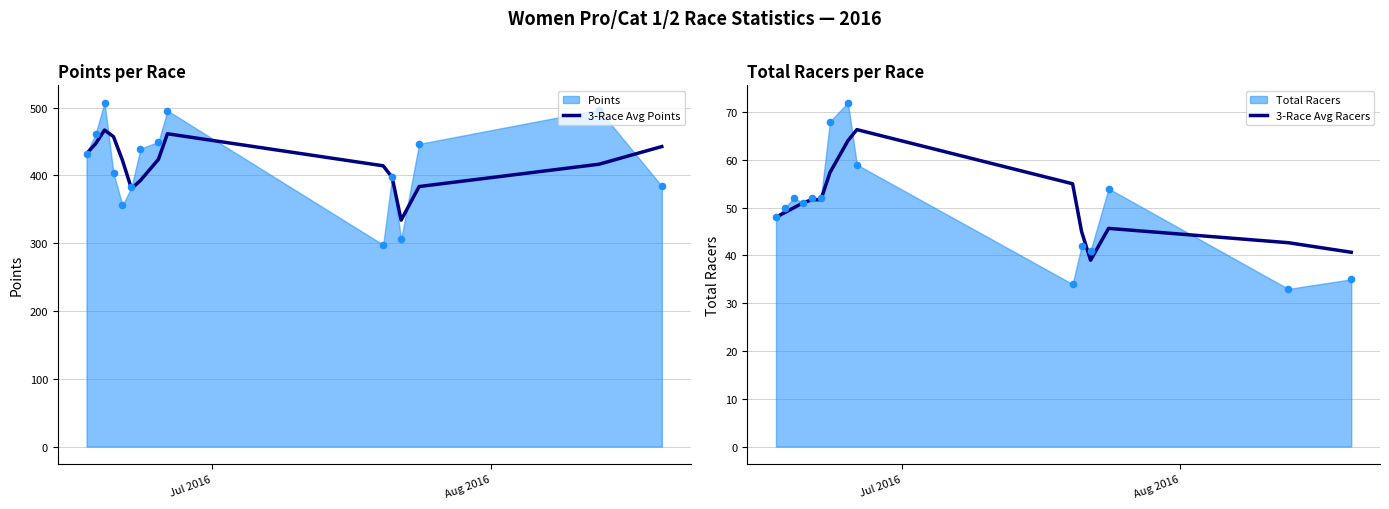

Which series has the largest total across all categories?

3-Race Avg Points